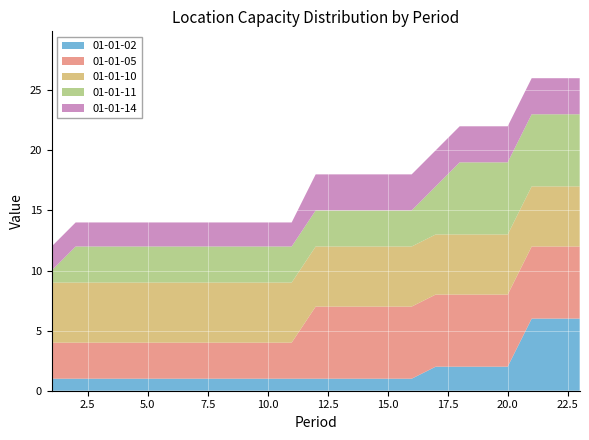

Reading left to right, transcribe all the data shown in this chart.

01-01-02: 1=1	2=1	3=1	4=1	5=1	6=1	7=1	8=1	9=1	10=1	11=1	12=1	13=1	14=1	15=1	16=1	17=2	18=2	19=2	20=2	21=6	22=6	23=6
01-01-05: 1=3	2=3	3=3	4=3	5=3	6=3	7=3	8=3	9=3	10=3	11=3	12=6	13=6	14=6	15=6	16=6	17=6	18=6	19=6	20=6	21=6	22=6	23=6
01-01-10: 1=5	2=5	3=5	4=5	5=5	6=5	7=5	8=5	9=5	10=5	11=5	12=5	13=5	14=5	15=5	16=5	17=5	18=5	19=5	20=5	21=5	22=5	23=5
01-01-11: 1=1	2=3	3=3	4=3	5=3	6=3	7=3	8=3	9=3	10=3	11=3	12=3	13=3	14=3	15=3	16=3	17=4	18=6	19=6	20=6	21=6	22=6	23=6
01-01-14: 1=2	2=2	3=2	4=2	5=2	6=2	7=2	8=2	9=2	10=2	11=2	12=3	13=3	14=3	15=3	16=3	17=3	18=3	19=3	20=3	21=3	22=3	23=3